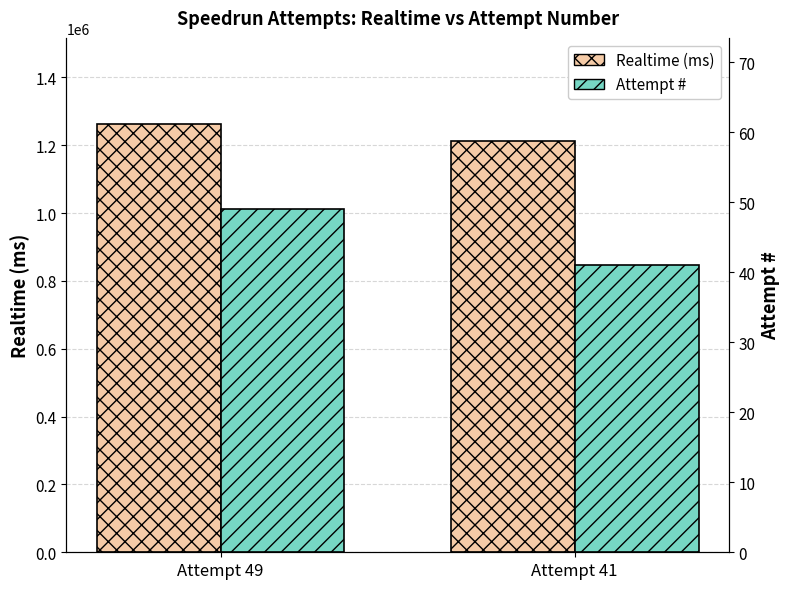

At which label is Attempt # closest to 45?

Attempt 49